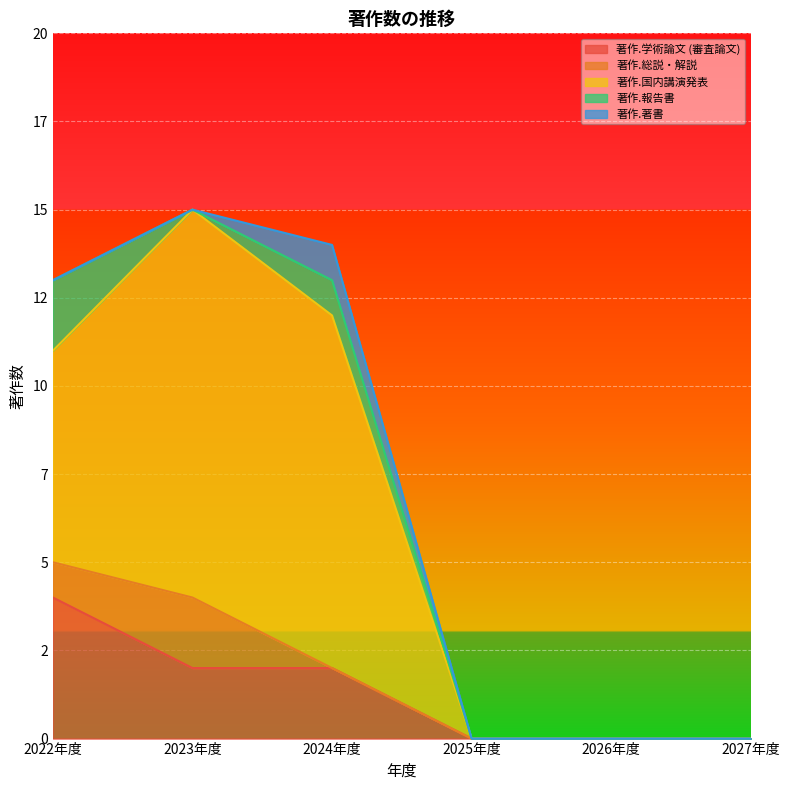

The value of 著作.総説・解説 at 2025年度 is 1. True or false?

False